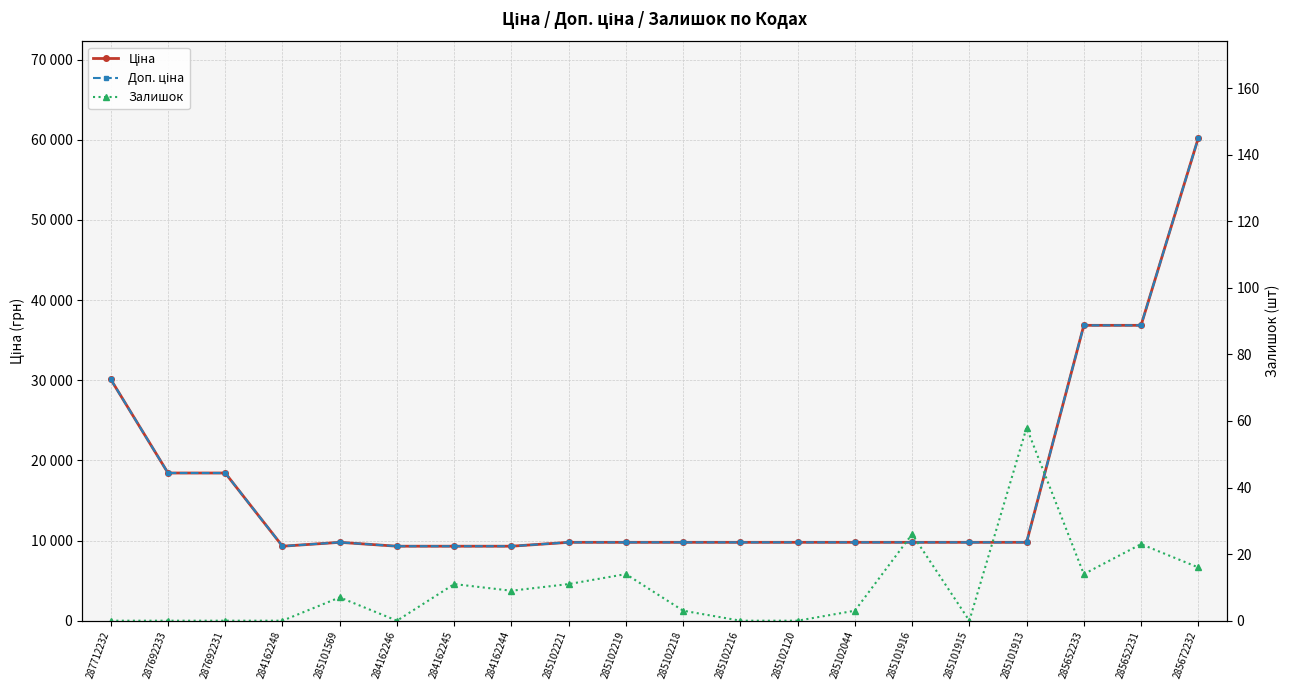

What is the difference between the maximum and second lowest values in the Доп. ціна series?

50915.1